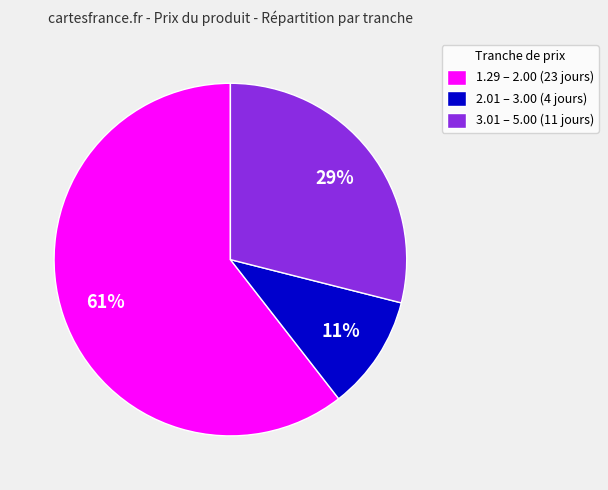

Which slice is the smallest?

2.01 – 3.00 (4 jours)